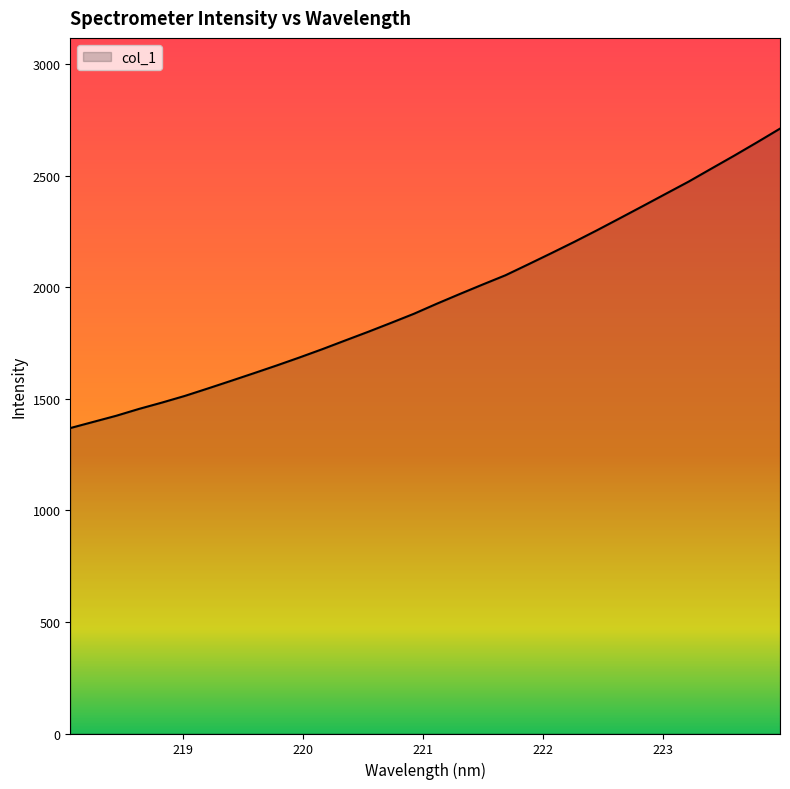

What is the difference between the maximum and minimum values?

1342.5